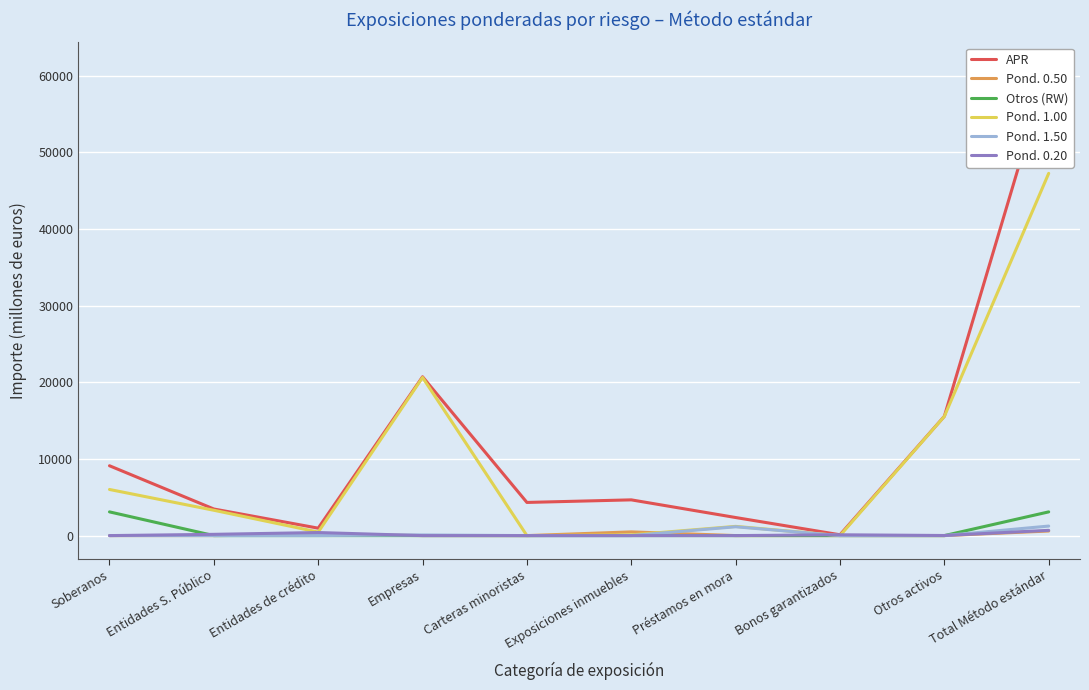

True or false: APR and Pond. 1.00 intersect in this chart.

False